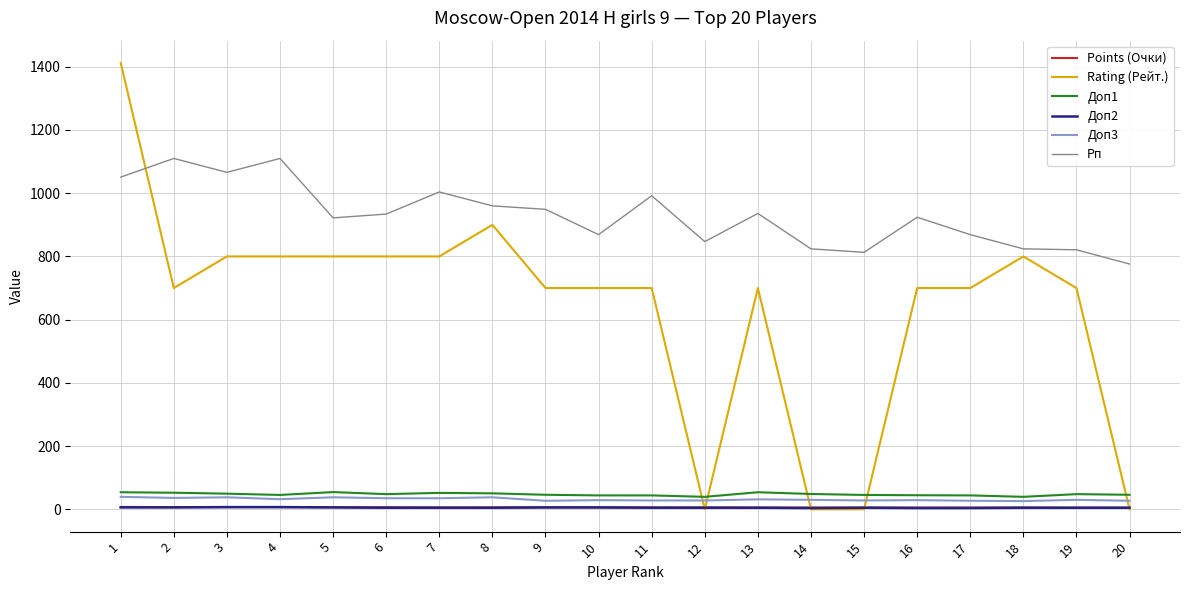

Between 10 and 12, which series saw the biggest shift?

Rating (Рейт.)